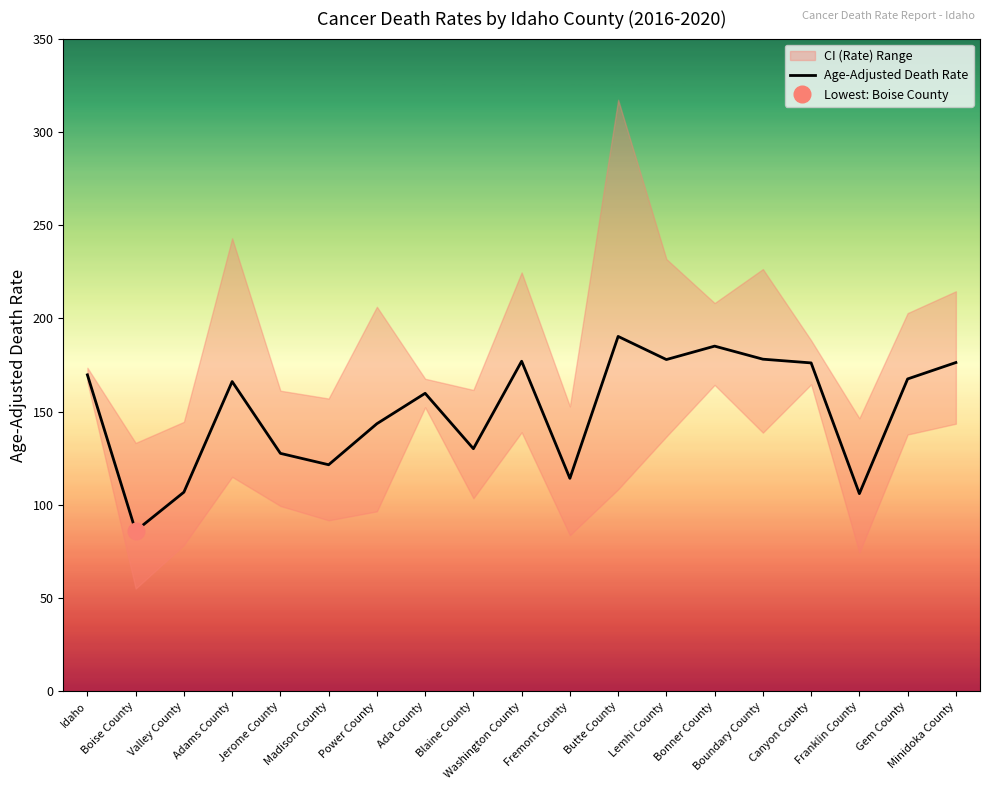

Reading left to right, transcribe all the data shown in this chart.

169.7	86.0	106.8	166.1	127.6	121.5	143.5	159.8	130.1	177.0	114.2	190.3	177.9	185.1	178.1	176.1	106.0	167.5	176.3